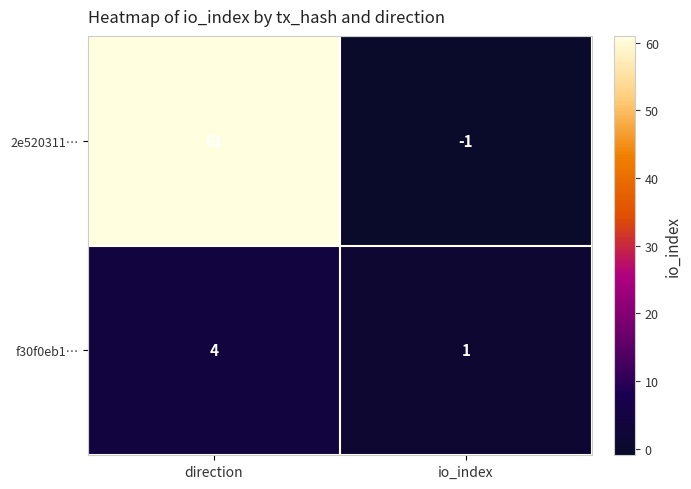

At which category is the sum across all series the highest?

direction